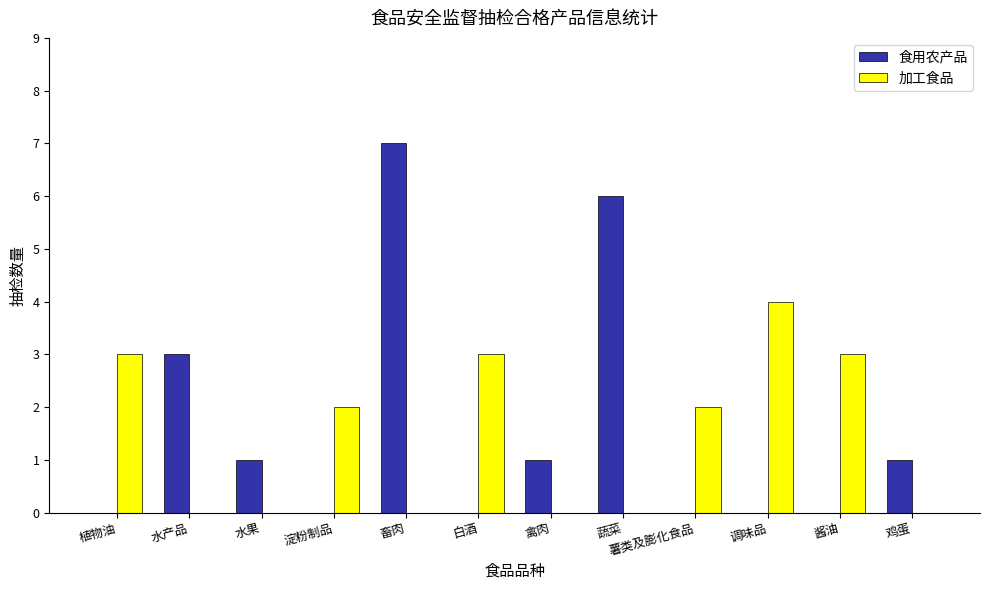

Which category has the highest value in the 加工食品 series?

调味品